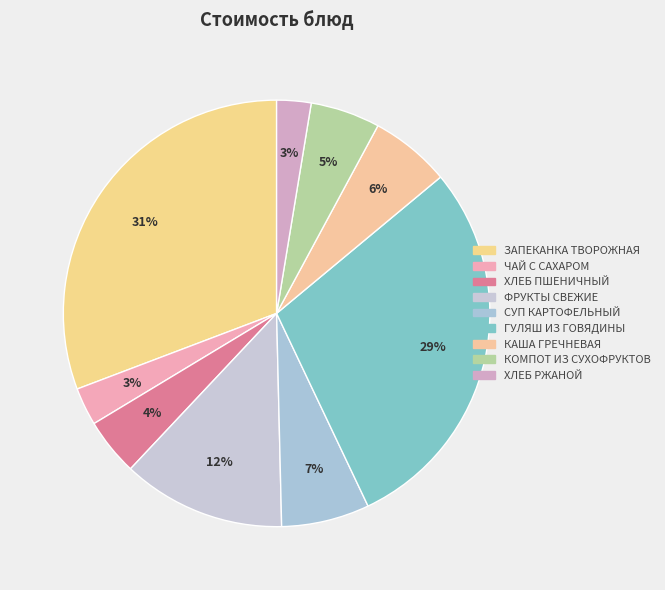

Count the number of slices in the pie.

9